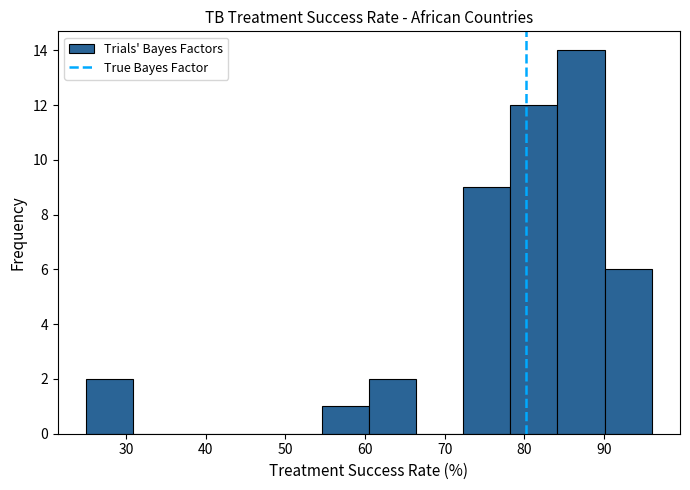

Which range on the x-axis has the tallest bar?

84 to 90